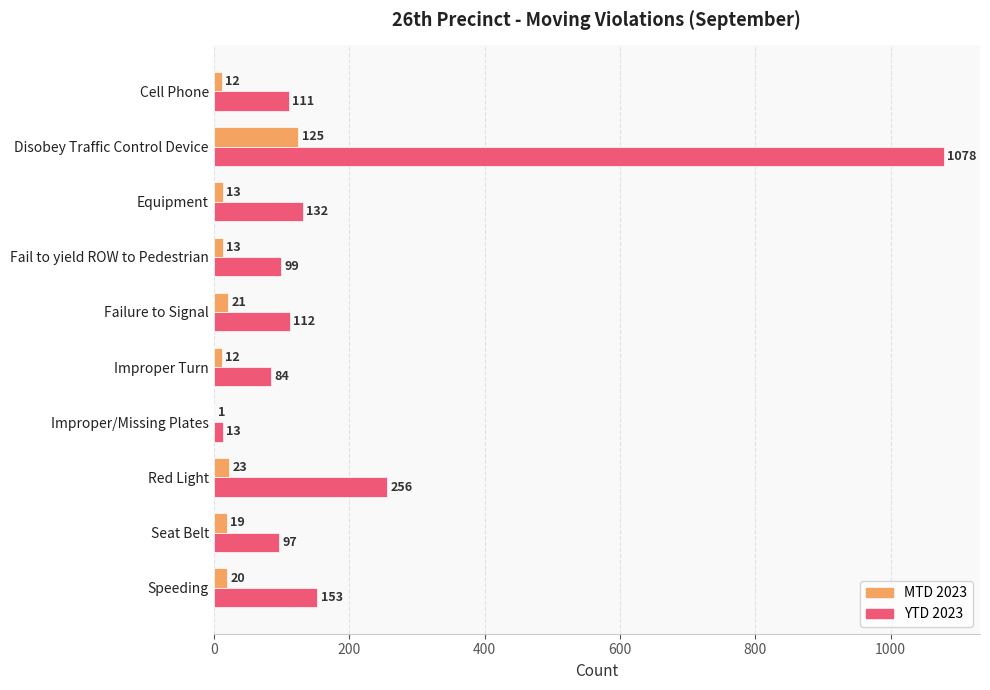

At which label is MTD 2023 closest to 63?

Red Light